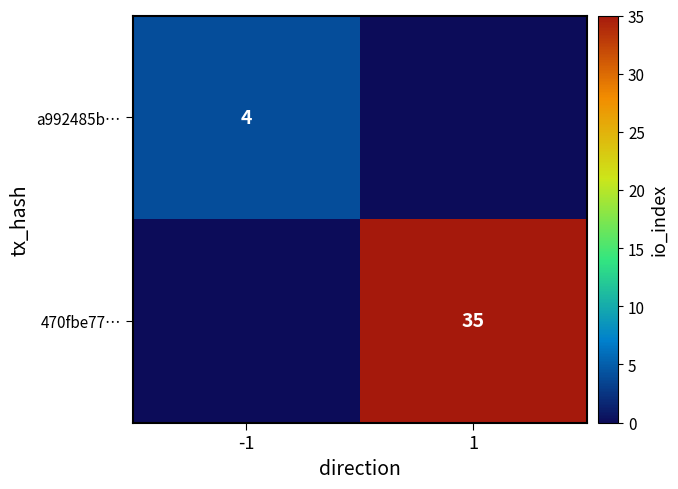

The a992485b… series shows 4 at -1. True or false?

True